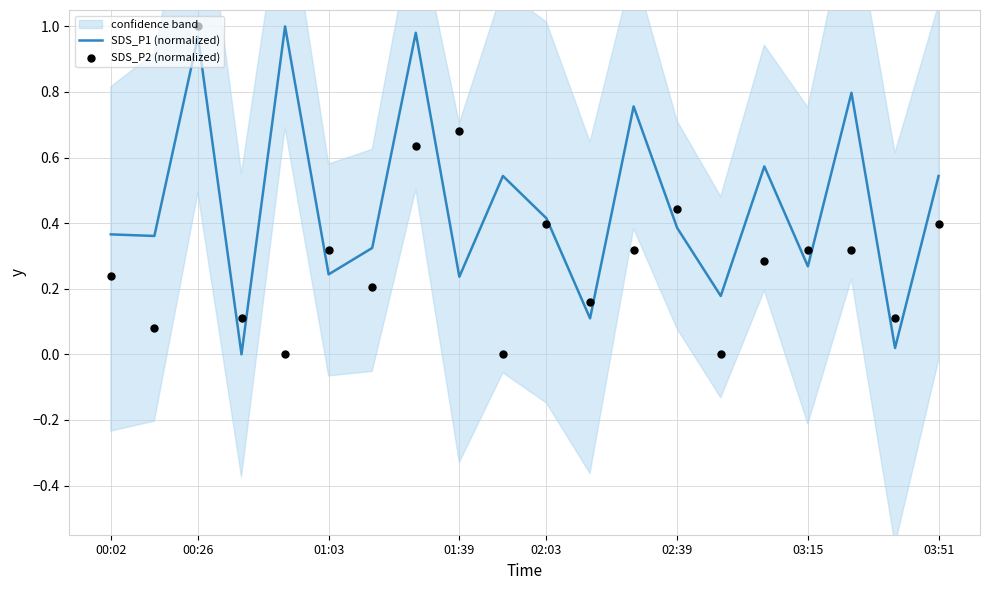

Which series has the widest spread of Y values?

SDS_P1 (normalized)